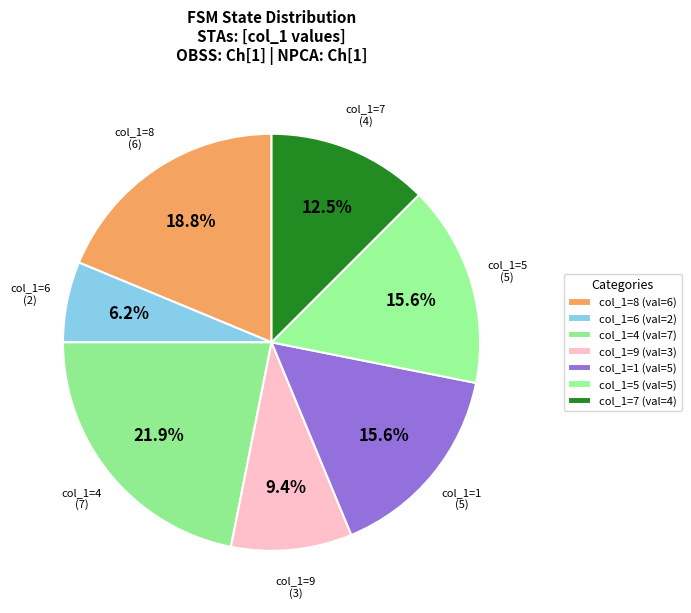

What is the ratio of the value at col_1=1 to the value at col_1=6?

2.5